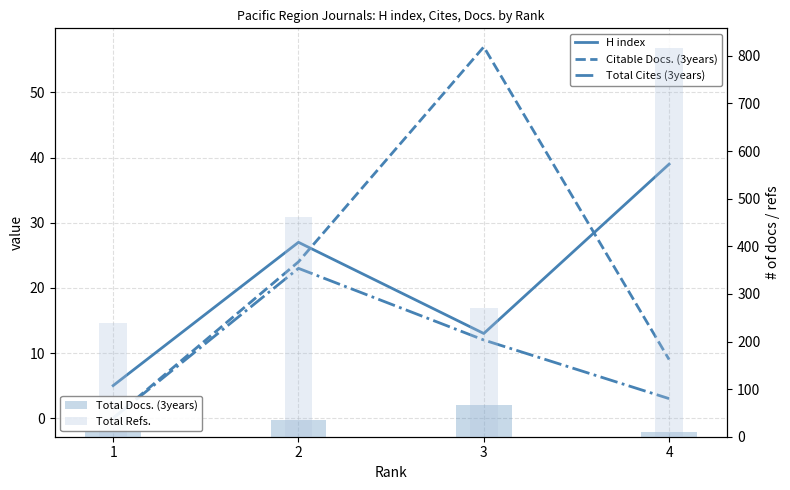

Between 4 and 2, which is larger?

4